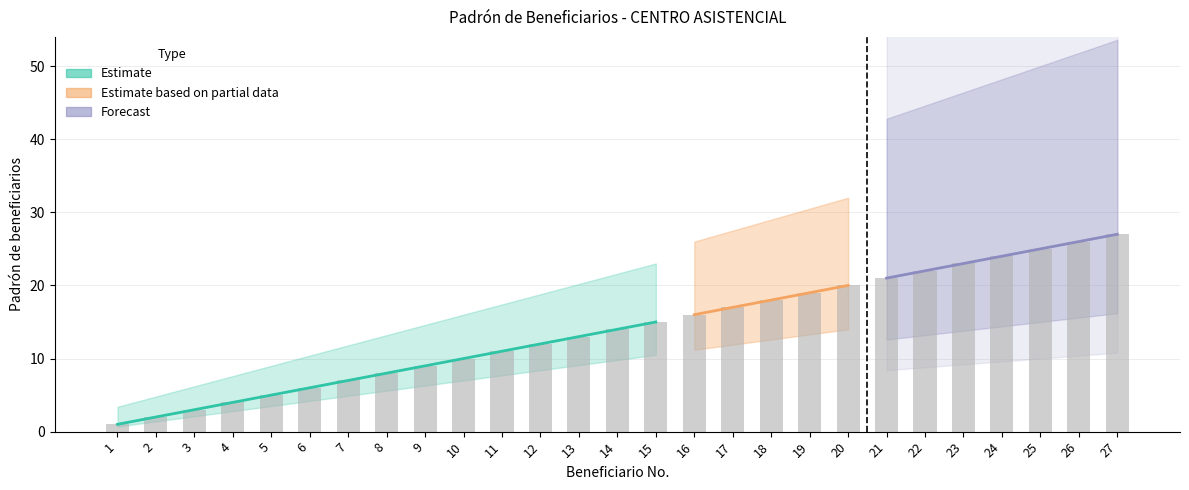

What is the change in value from 8 to 23?

+15